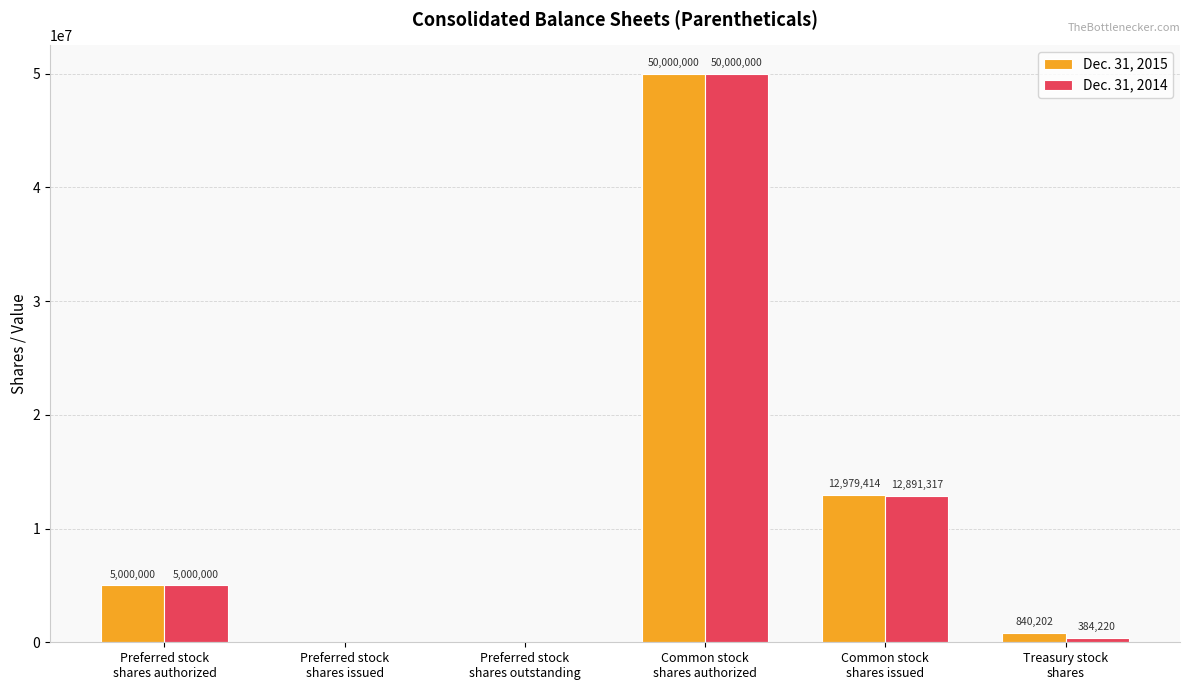

What is the greatest value displayed?

50000000